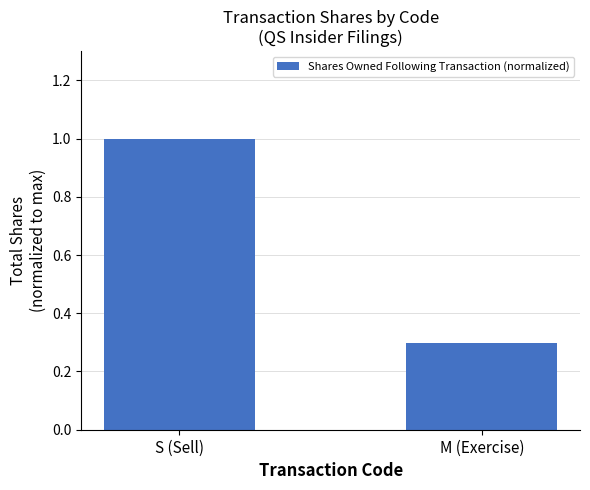

What is the label of the 2nd bar from the left?

M (Exercise)